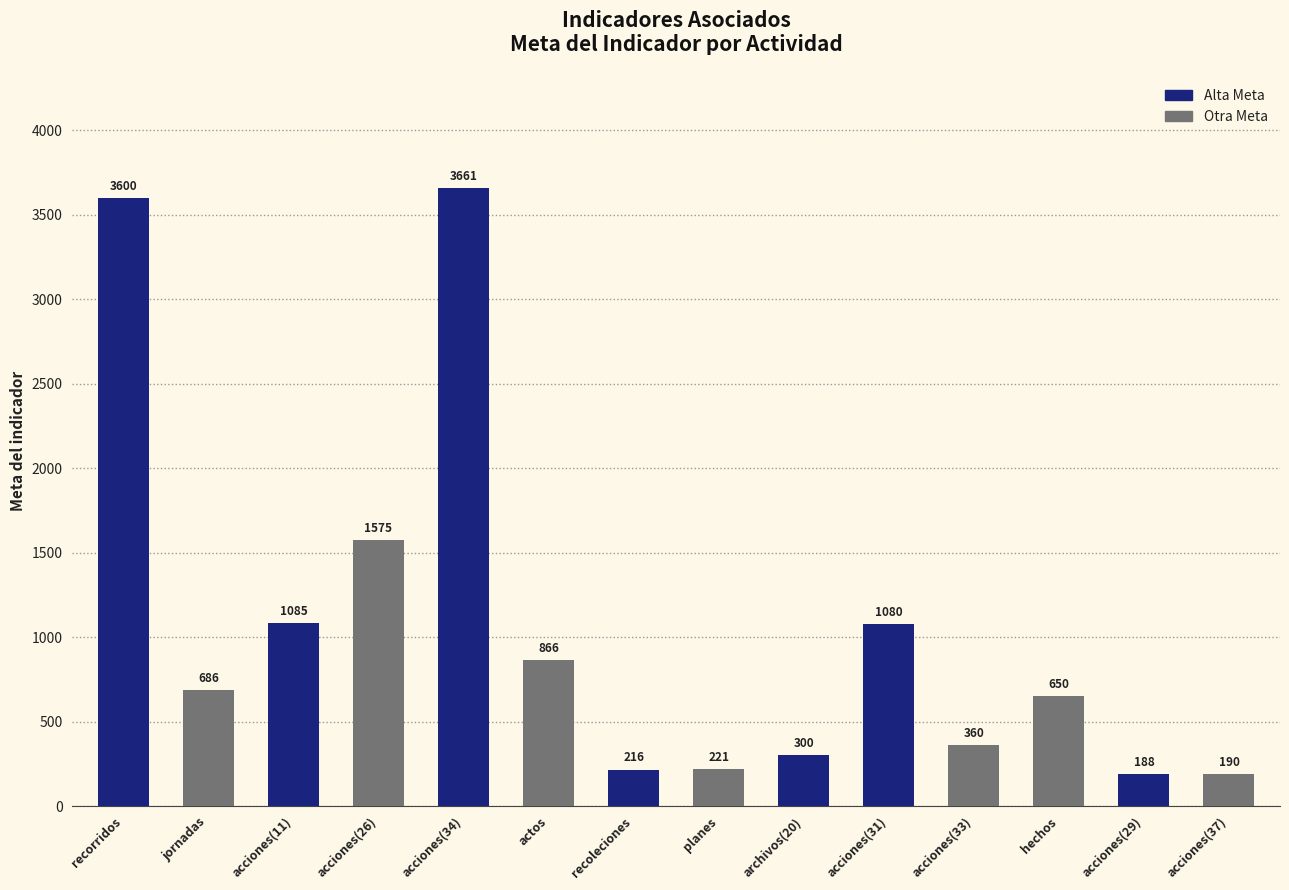

The chart shows a value of 179 at jornadas. True or false?

False